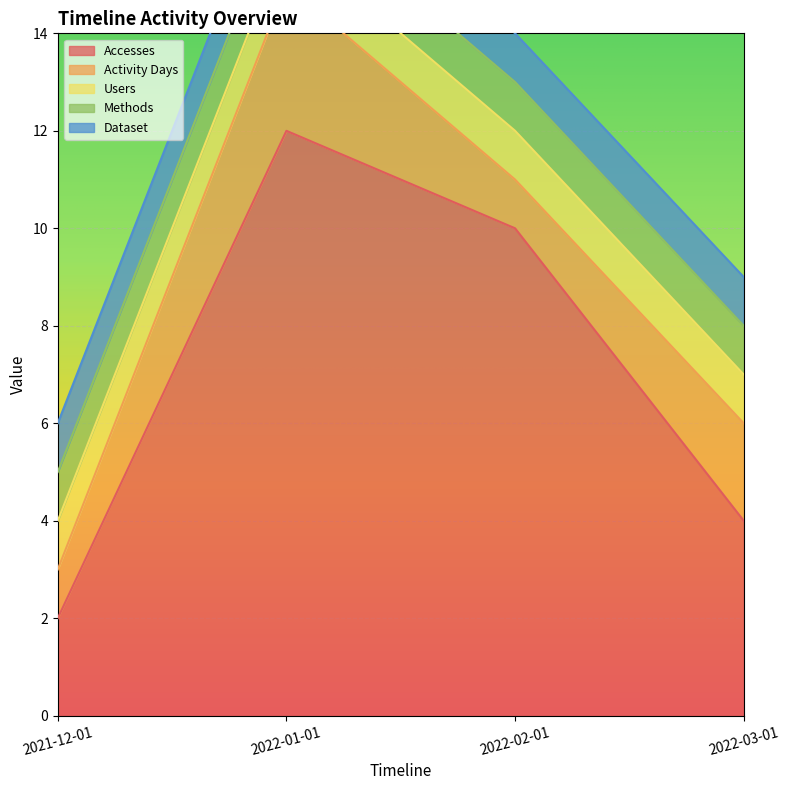

Which series has the widest spread of values?

Accesses